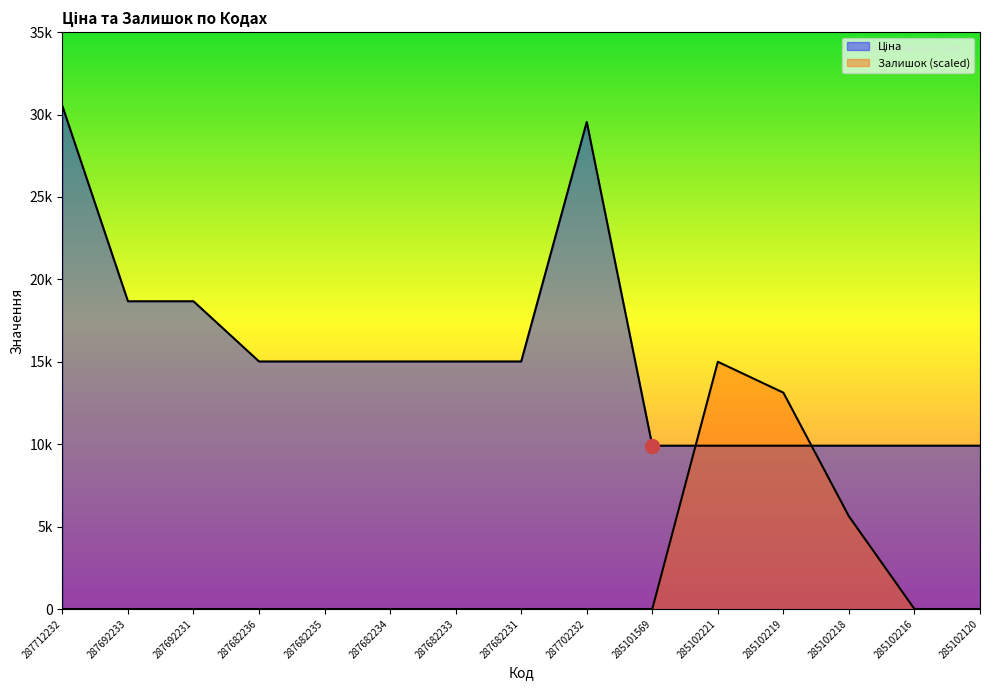

What is the label of the 13th point from the left?

285102218